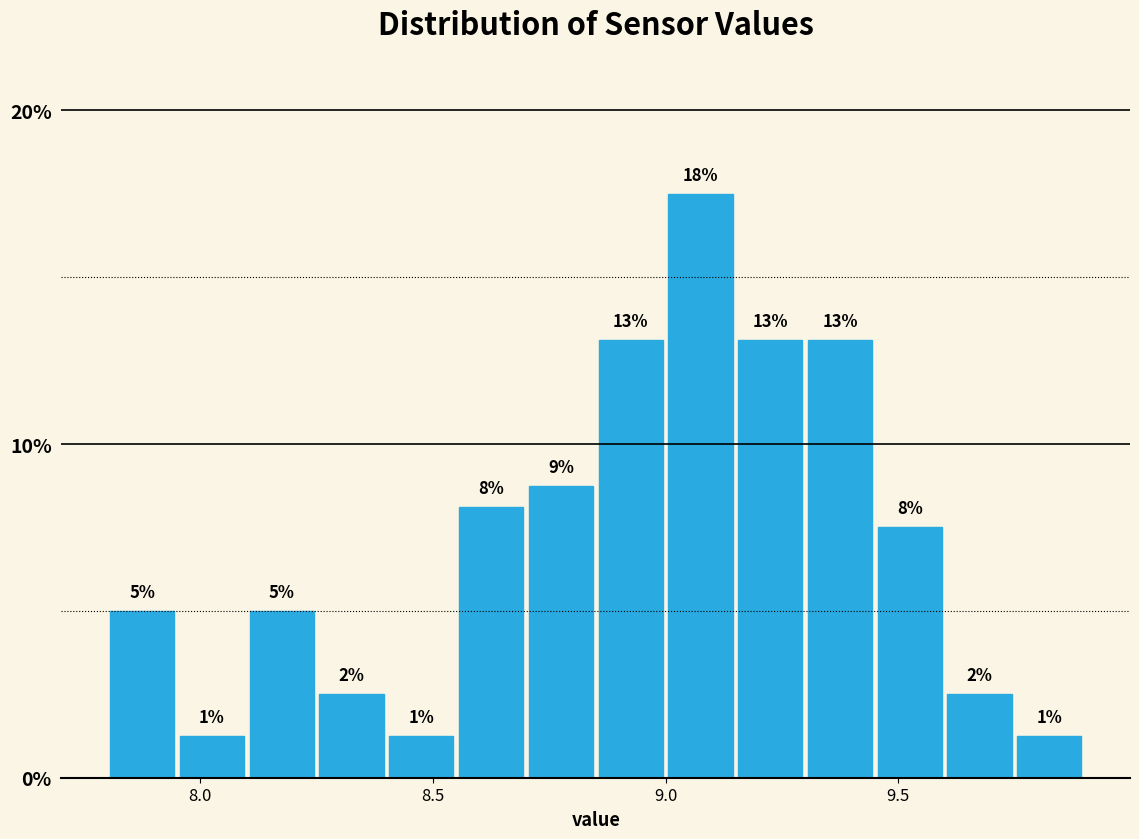

Read against the x-axis, roughly where is the centre of the tallest bar?

9.10